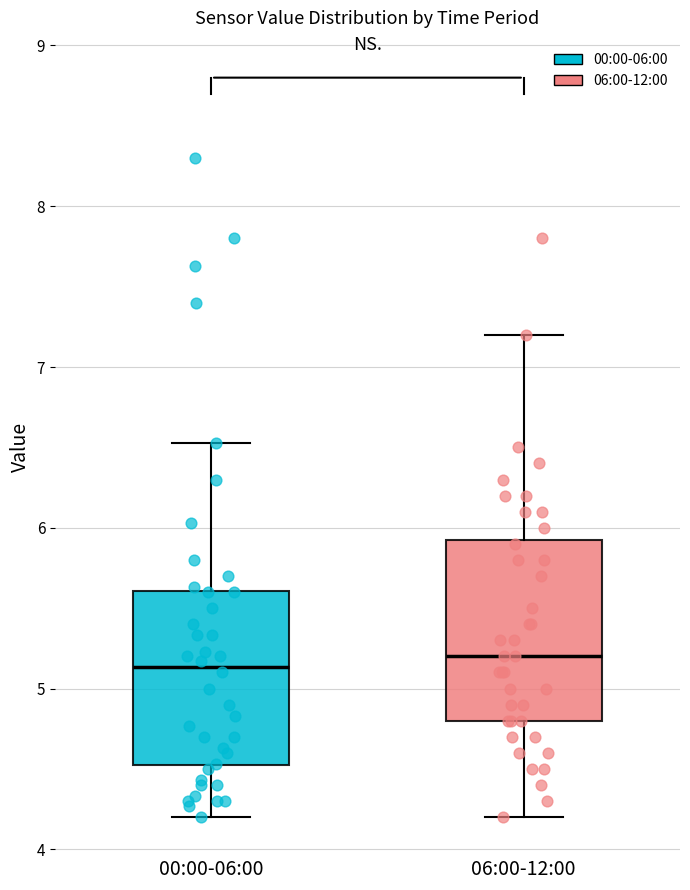

Reading left to right, transcribe this box plot: for each box, give where its median line is, the range the box spans, and where its two whiskers end, as read against the y-axis. The values are not printed on the chart, so give them approximately, as read against the axis.

00:00-06:00: median 5.1, box 4.5 to 5.6, whiskers 4.2 to 6.5
06:00-12:00: median 5.2, box 4.8 to 5.9, whiskers 4.2 to 7.2